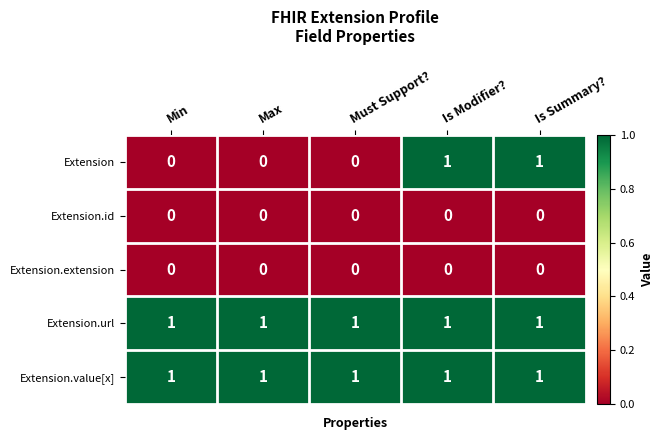

At how many categories does at least one series exceed 0?

5